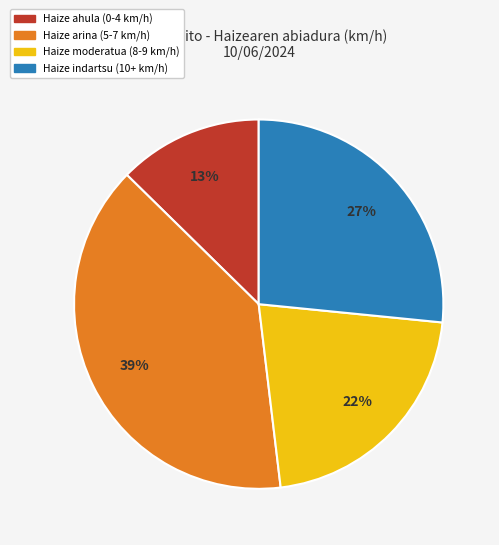

Do Haize indartsu (10+ km/h) and Haize ahula (0-4 km/h) together represent more than half of the pie?

No